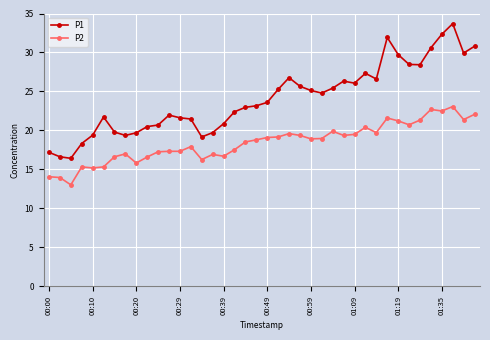

What is the lowest value of the P1 series?

16.4